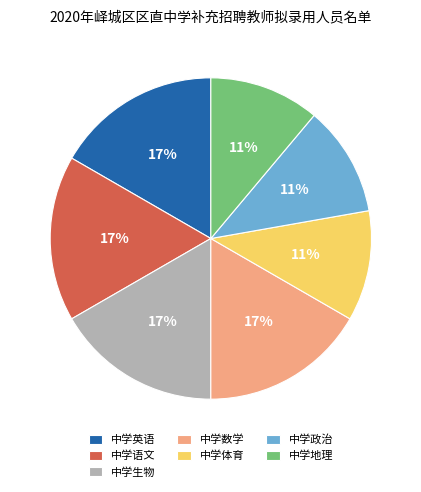

Count the number of slices in the pie.

7